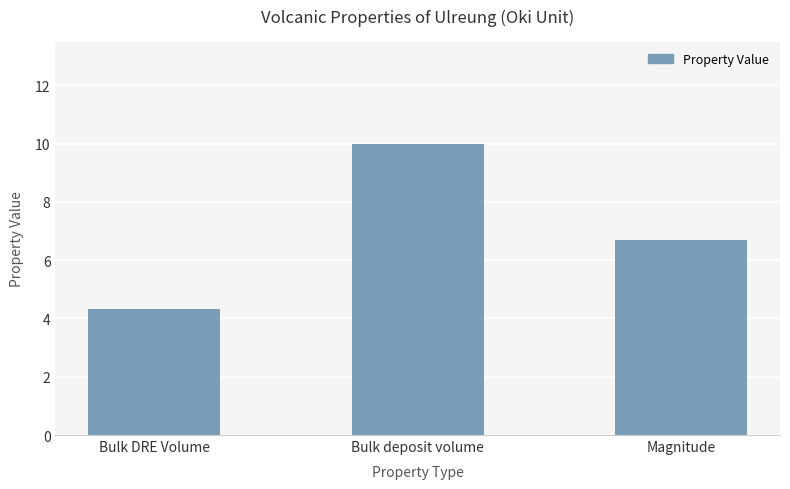

What is the label of the 1st bar from the left?

Bulk DRE Volume